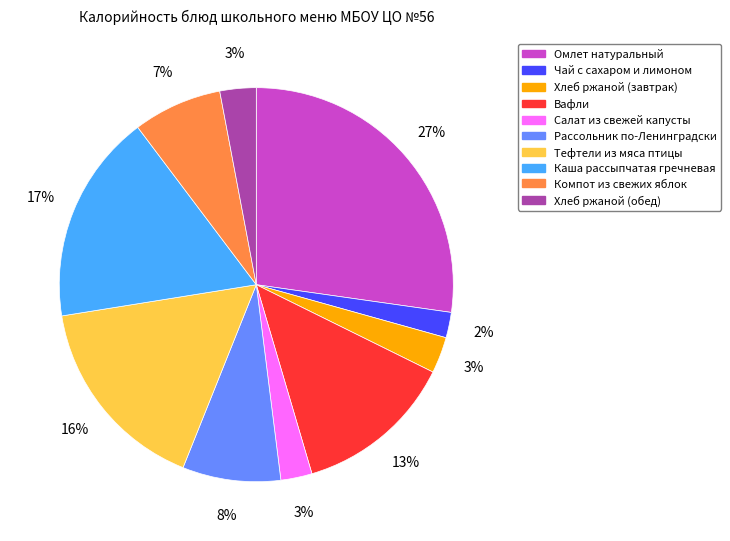

Do Каша рассыпчатая гречневая and Чай с сахаром и лимоном together represent more than half of the pie?

No